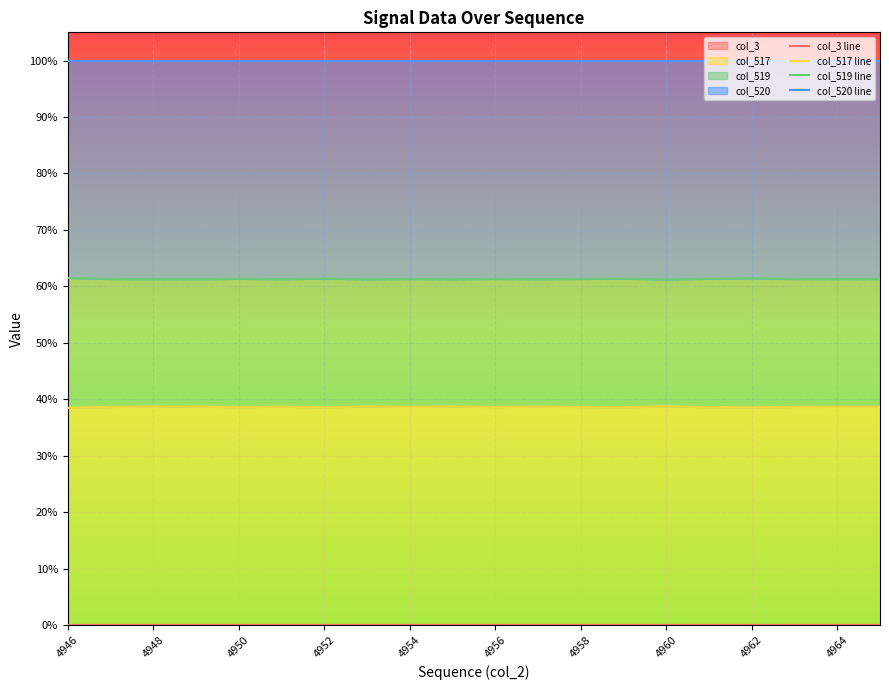

True or false: col_519 line and col_520 line cross at least once.

False